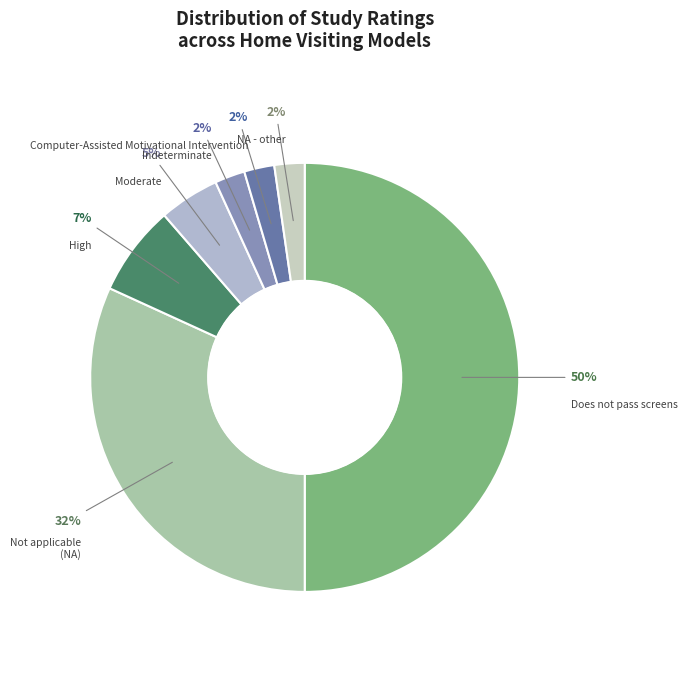

Count the number of slices in the pie.

7